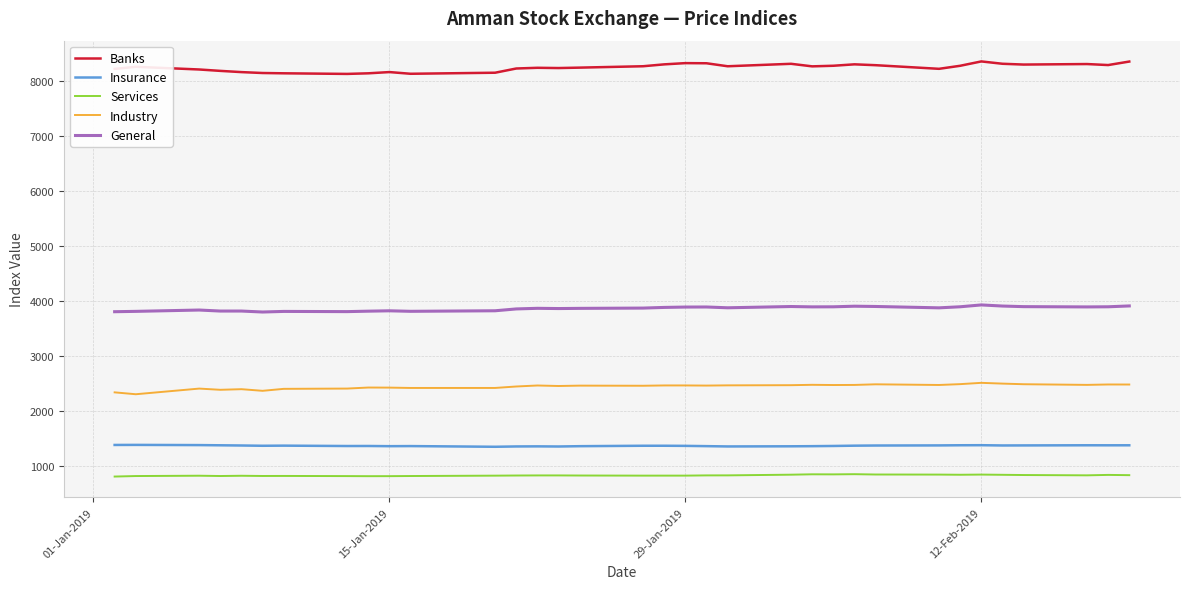

In Insurance, how many points are lower than both neighbors (excluding endpoints)?

8